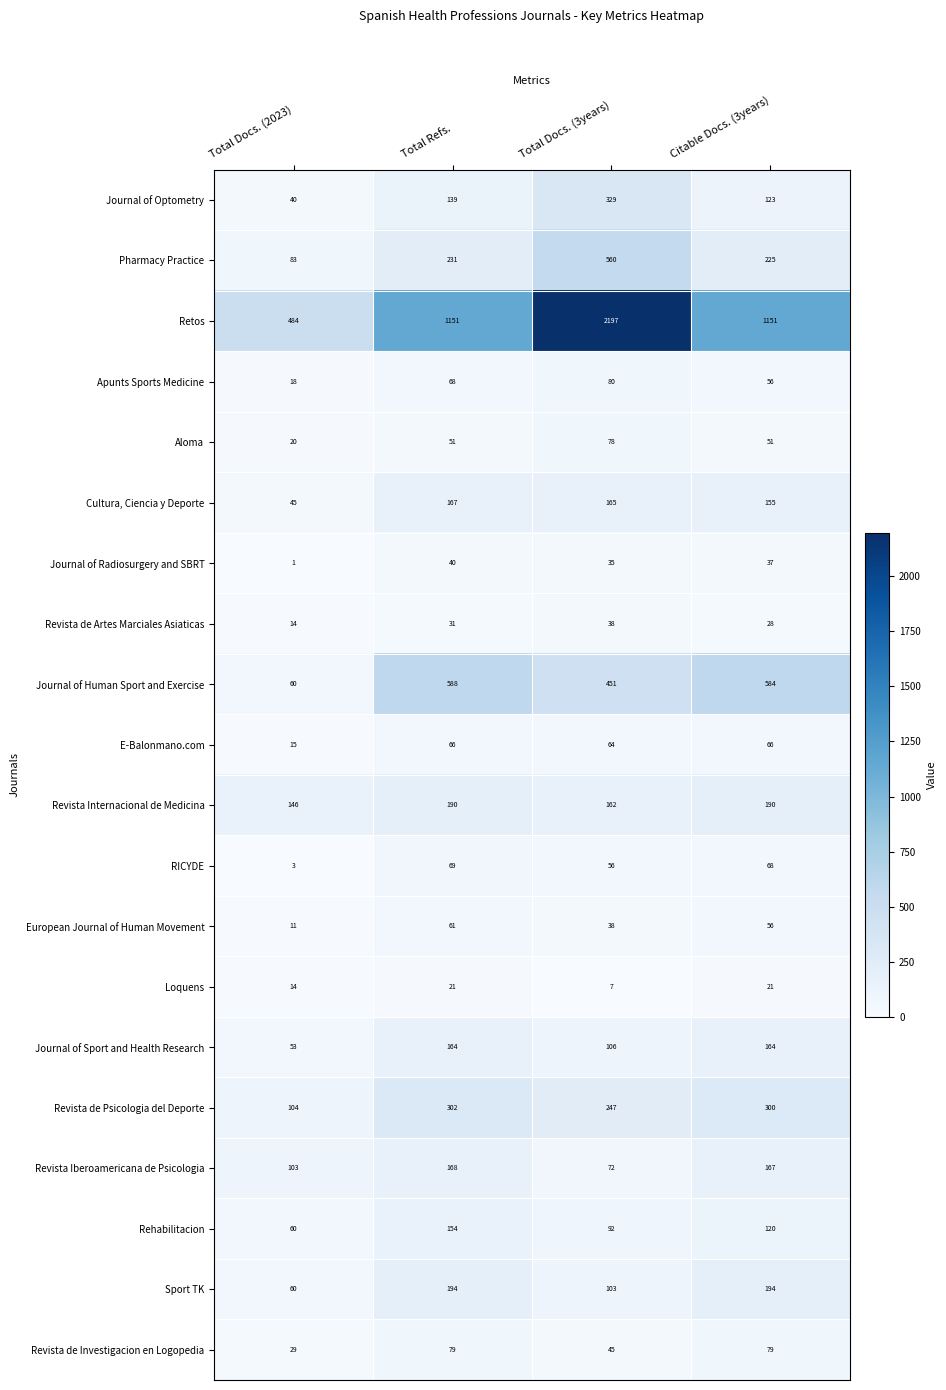

List the series in order of their peak value, lowest first.

Loquens, Revista de Artes Marciales Asiaticas, Journal of Radiosurgery and SBRT, European Journal of Human Movement, E-Balonmano.com, RICYDE, Aloma, Revista de Investigacion en Logopedia, Apunts Sports Medicine, Rehabilitacion, Journal of Sport and Health Research, Cultura, Ciencia y Deporte, Revista Iberoamericana de Psicologia, Revista Internacional de Medicina, Sport TK, Revista de Psicologia del Deporte, Journal of Optometry, Pharmacy Practice, Journal of Human Sport and Exercise, Retos